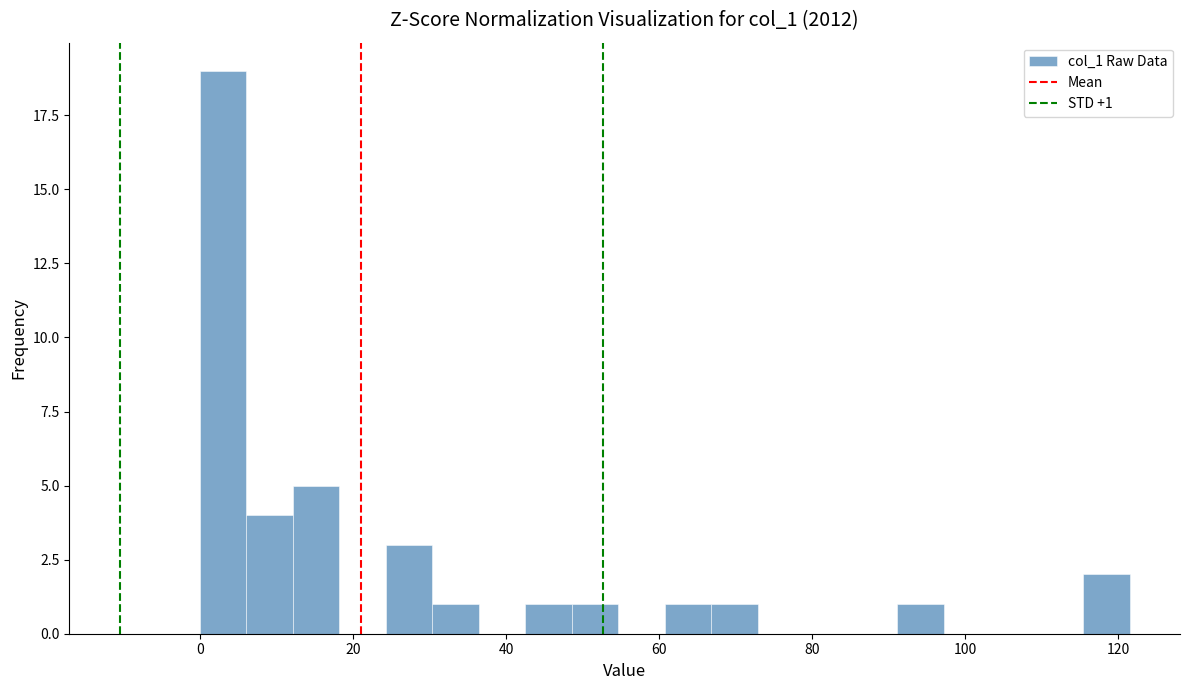

Around what value on the x-axis is the tallest bar? Give the approximate position of its centre, as read against the axis.

4